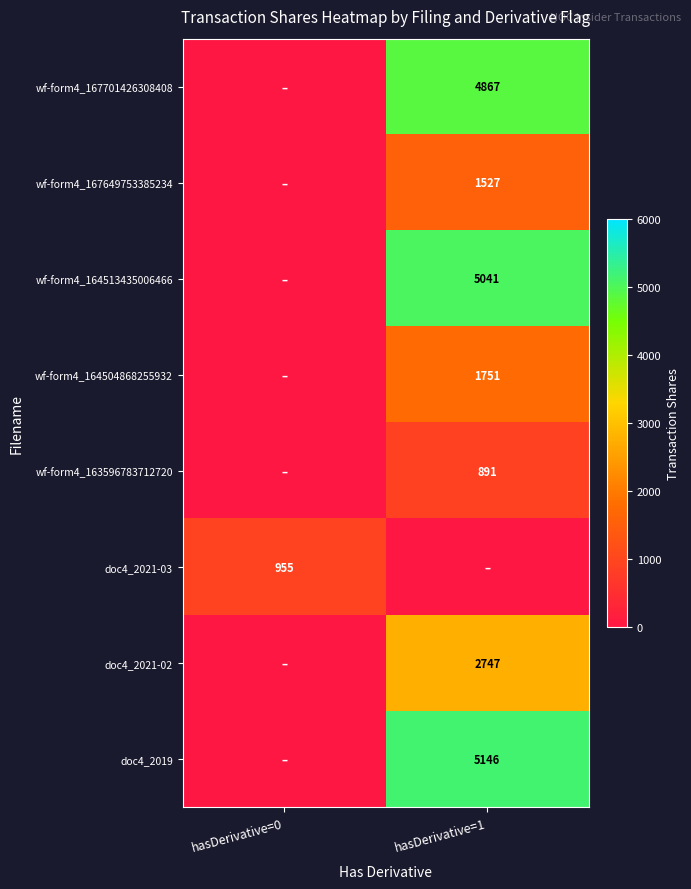

True or false: doc4_2019 has a value of 7955 at hasDerivative=1.

False